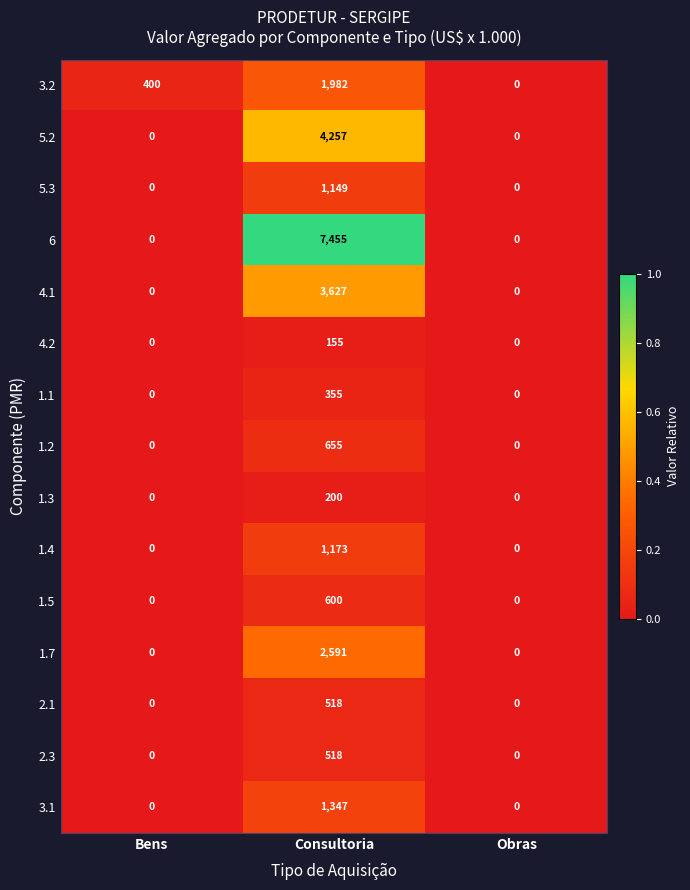

What is the sum of the 1.2 values at Consultoria and Obras?

655